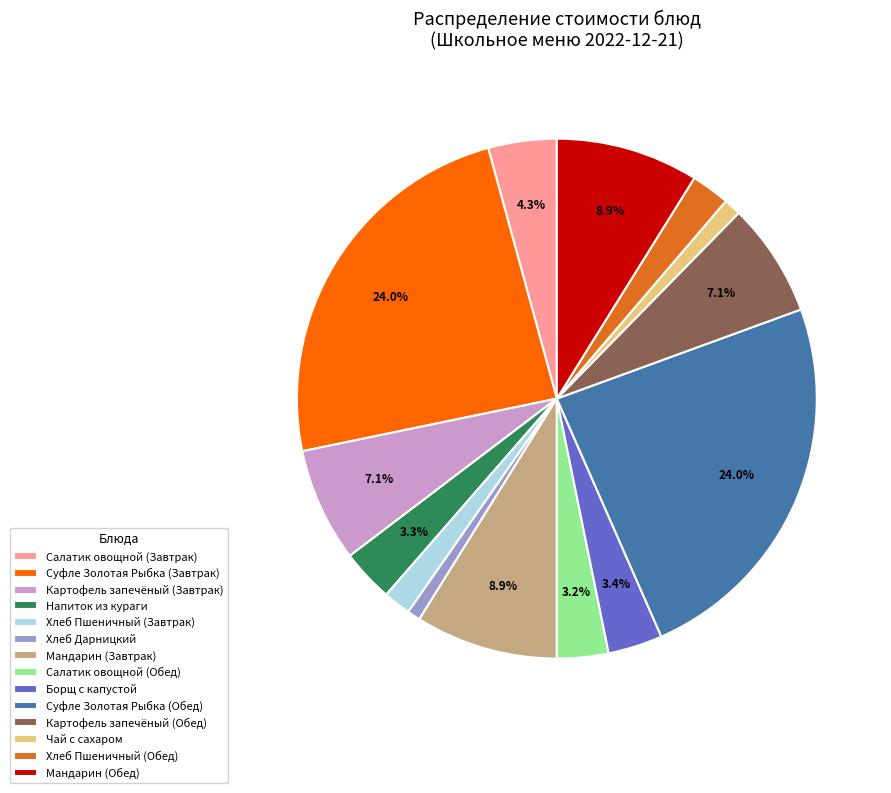

Is Мандарин (Завтрак) the majority of the pie?

No